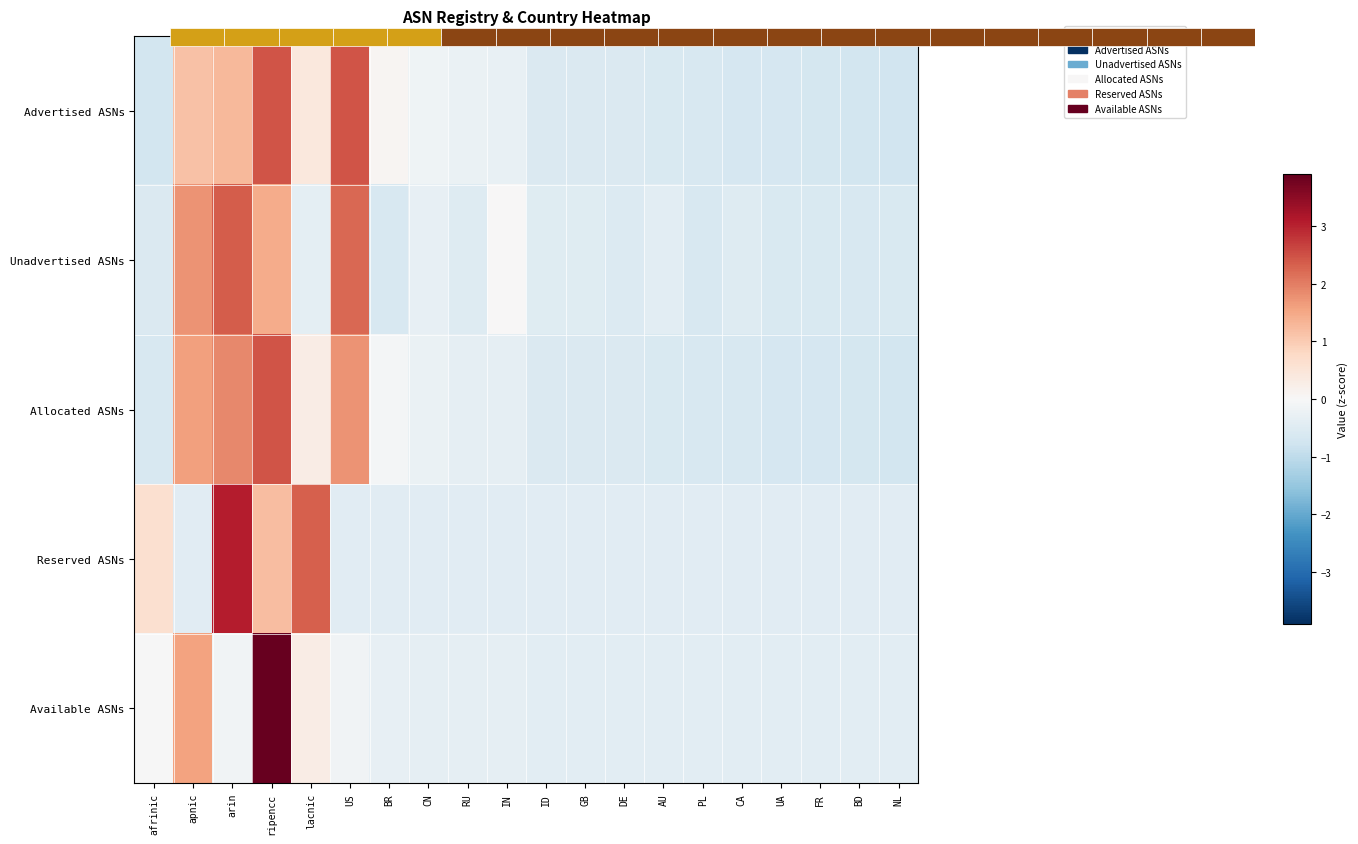

What is the highest value of the Reserved ASNs series?

3.1